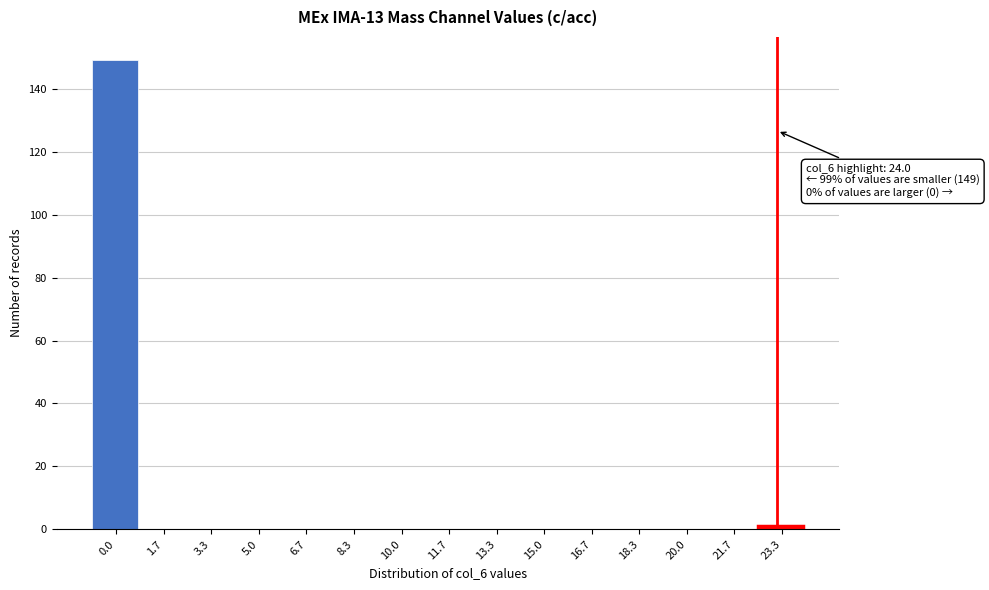

Reading left to right, list all the values displayed in this chart.

0.0=149	1.7=0	3.3=0	5.0=0	6.7=0	8.3=0	10.0=0	11.7=0	13.3=0	15.0=0	16.7=0	18.3=0	20.0=0	21.7=0	23.3=1